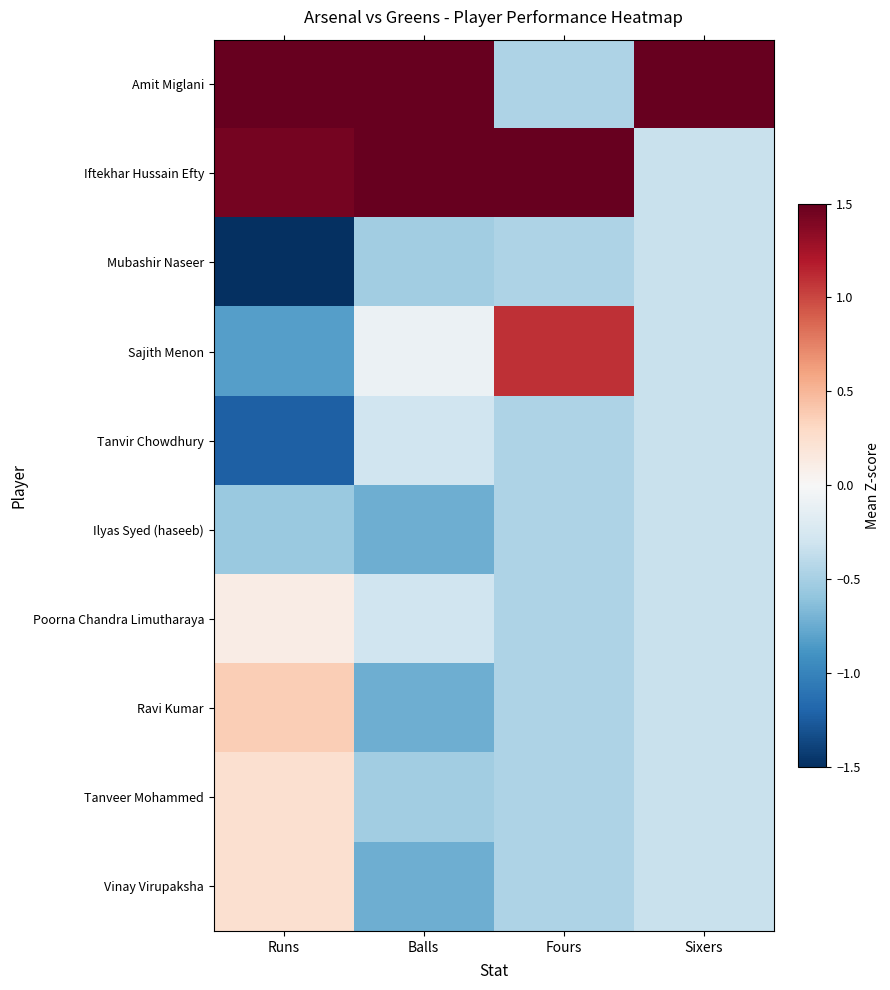

Reading left to right, what are all the values shown in this chart?

Amit Miglani: Runs=1.7	Balls=2.1	Fours=-0.5	Sixers=3.0
Iftekhar Hussain Efty: Runs=1.4	Balls=1.8	Fours=2.7	Sixers=-0.3
Mubashir Naseer: Runs=-1.5	Balls=-0.5	Fours=-0.5	Sixers=-0.3
Sajith Menon: Runs=-0.8	Balls=-0.1	Fours=1.1	Sixers=-0.3
Tanvir Chowdhury: Runs=-1.2	Balls=-0.3	Fours=-0.5	Sixers=-0.3
Ilyas Syed (haseeb): Runs=-0.6	Balls=-0.7	Fours=-0.5	Sixers=-0.3
Poorna Chandra Limutharaya: Runs=0.1	Balls=-0.3	Fours=-0.5	Sixers=-0.3
Ravi Kumar: Runs=0.4	Balls=-0.7	Fours=-0.5	Sixers=-0.3
Tanveer Mohammed: Runs=0.2	Balls=-0.5	Fours=-0.5	Sixers=-0.3
Vinay Virupaksha: Runs=0.2	Balls=-0.7	Fours=-0.5	Sixers=-0.3